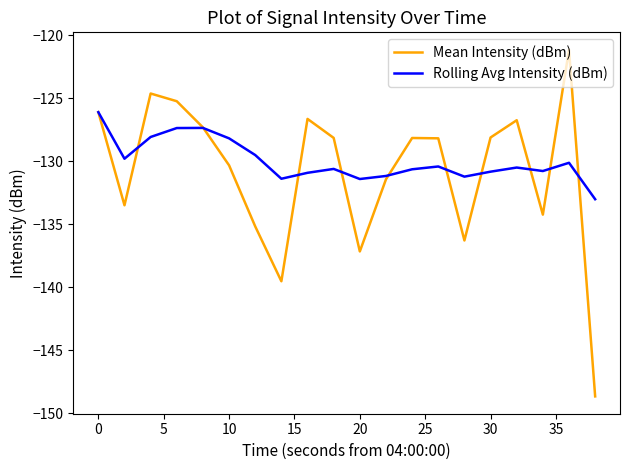

Which series has the widest spread of values?

Mean Intensity (dBm)